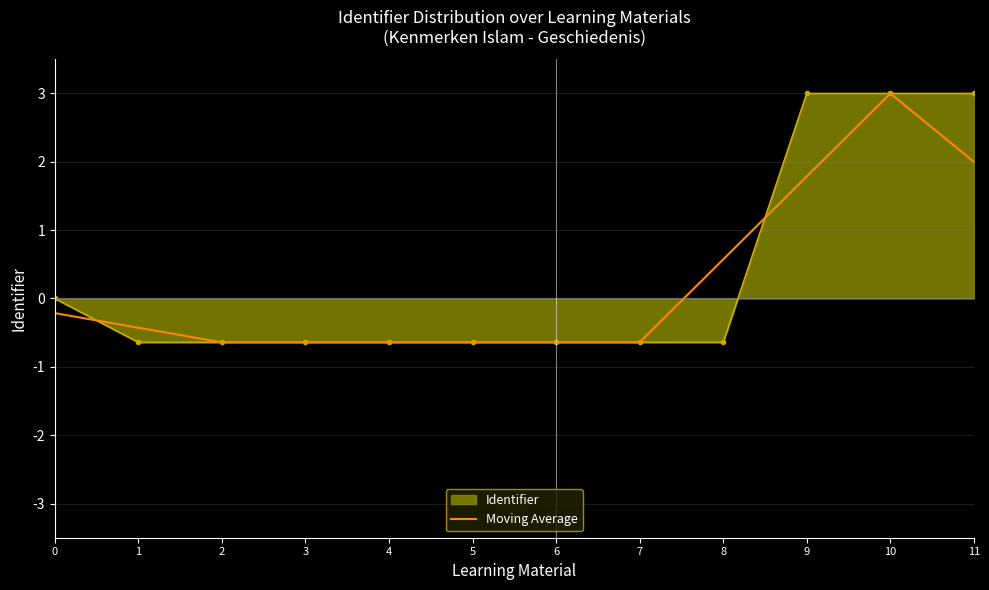

At which category is the sum across all series the highest?

10